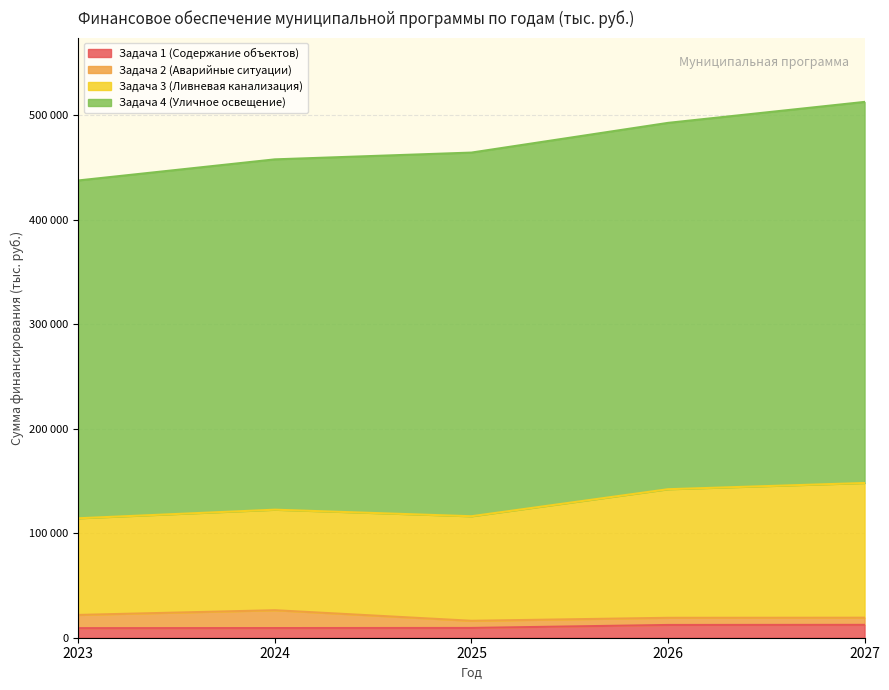

Count the number of data series in this chart.

4